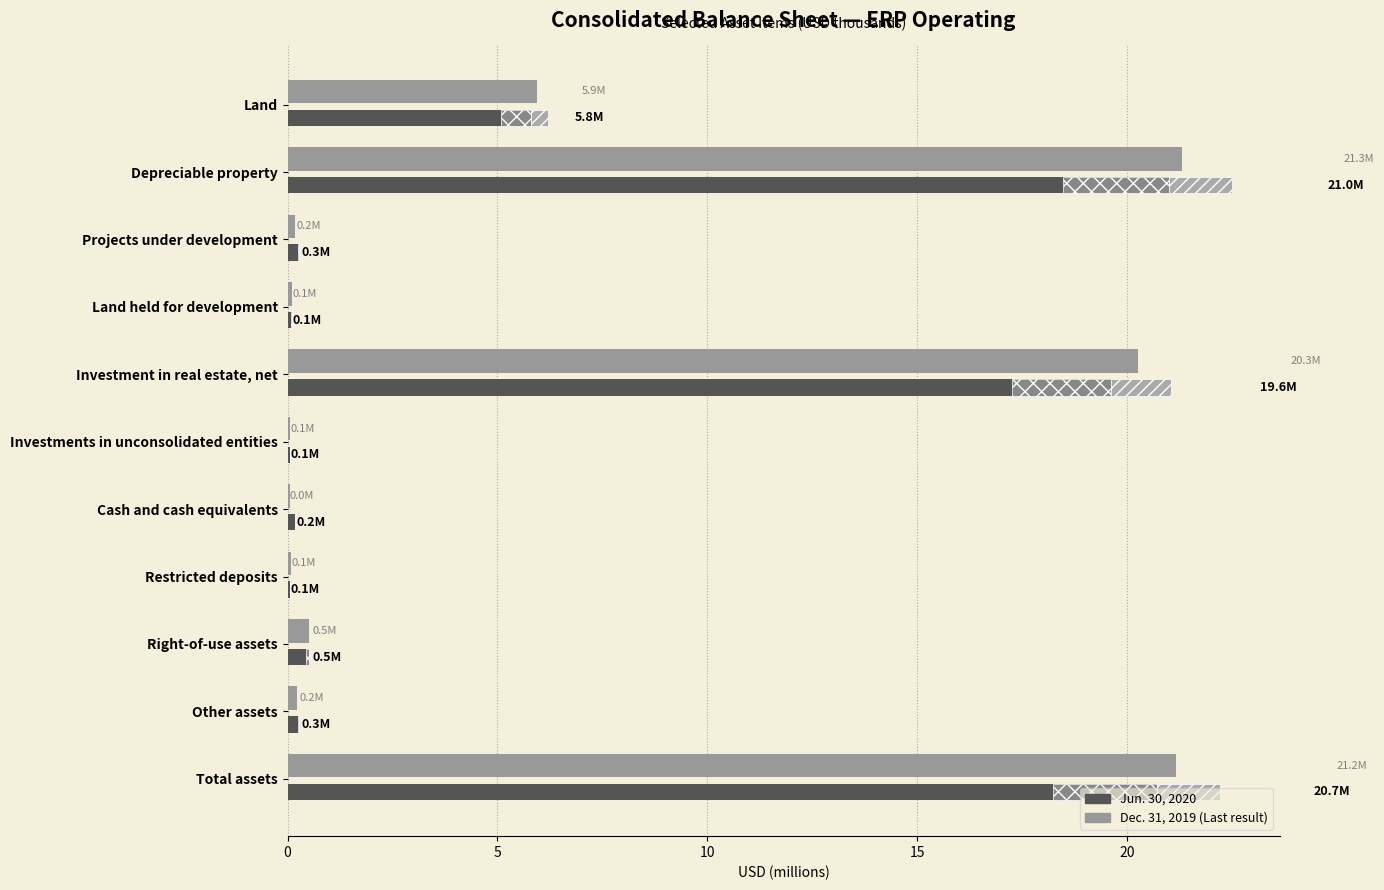

Count the number of categories in the chart.

11